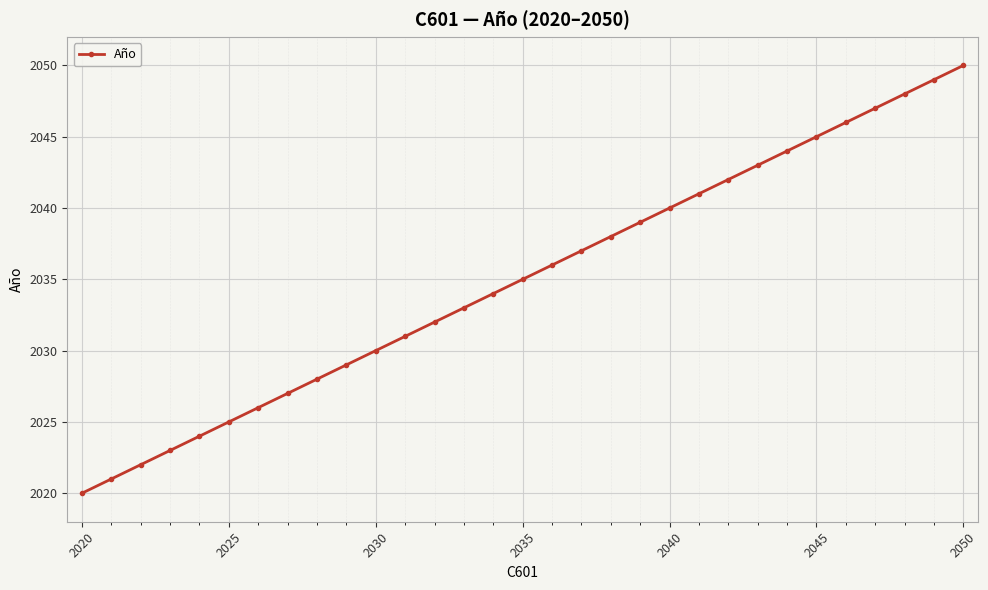

What is the difference between the maximum and minimum values?

30